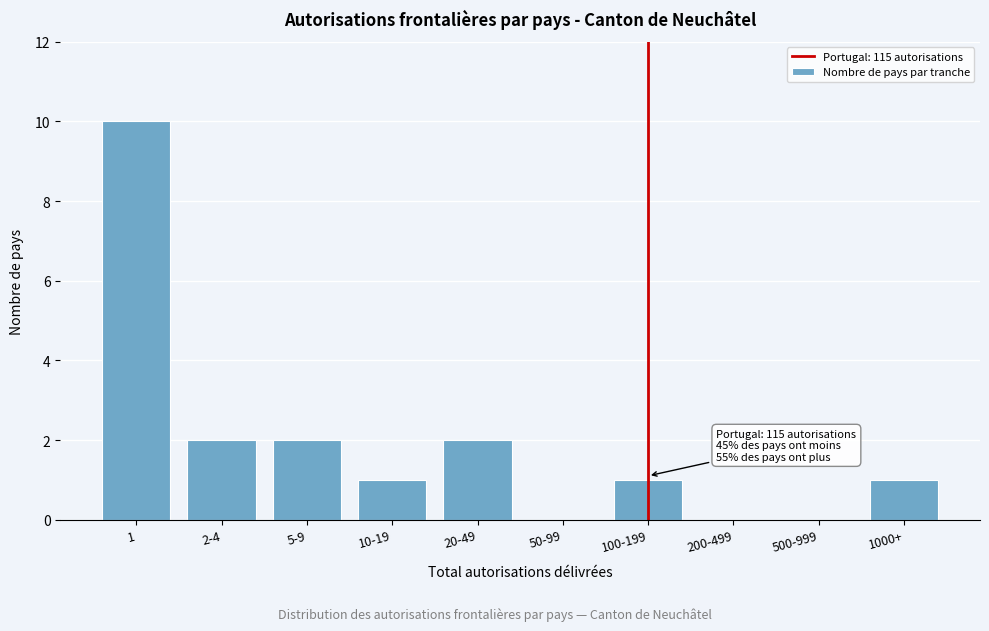

Reading right to left, what are all the values shown in this chart?

1000+=1	500-999=0	200-499=0	100-199=1	50-99=0	20-49=2	10-19=1	5-9=2	2-4=2	1=10